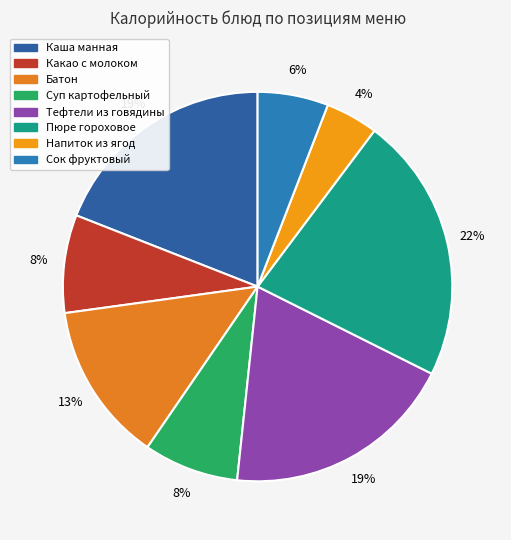

Does Каша манная account for over 50% of the chart?

No